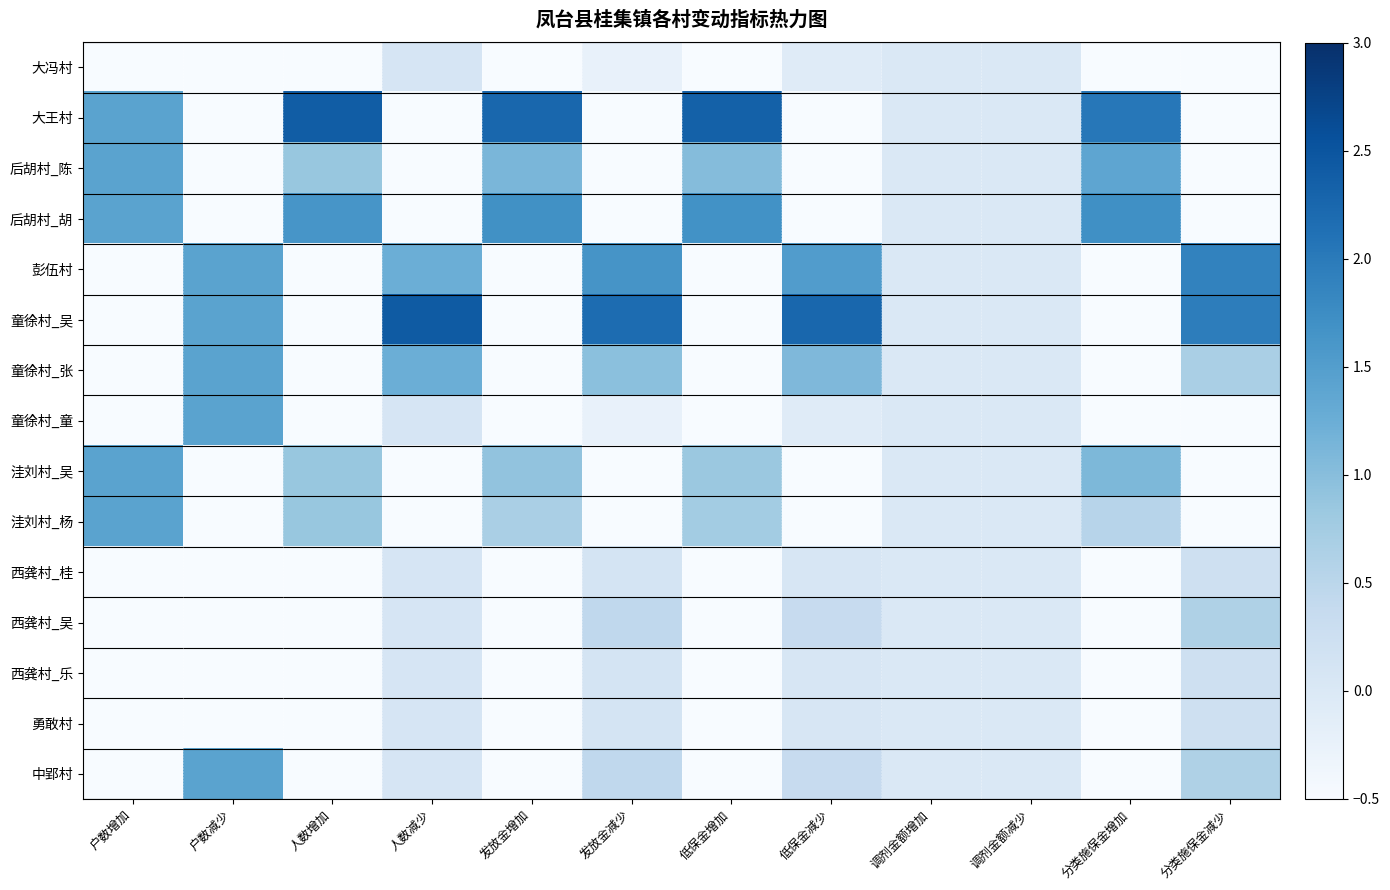

Reading left to right, what are all the values shown in this chart?

大冯村: 户数增加=-0.7	户数减少=-0.7	人数增加=-0.7	人数减少=0.1	发放金增加=-0.7	发放金减少=-0.2	低保金增加=-0.7	低保金减少=-0.1	调剂金额增加=0.0	调剂金额减少=0.0	分类施保金增加=-0.7	分类施保金减少=-0.6
大王村: 户数增加=1.4	户数减少=-0.7	人数增加=2.4	人数减少=-1.1	发放金增加=2.3	发放金减少=-1.1	低保金增加=2.3	低保金减少=-1.1	调剂金额增加=0.0	调剂金额减少=0.0	分类施保金增加=2.0	分类施保金减少=-1.1
后胡村_陈: 户数增加=1.4	户数减少=-0.7	人数增加=0.9	人数减少=-1.1	发放金增加=1.1	发放金减少=-1.1	低保金增加=1.0	低保金减少=-1.1	调剂金额增加=0.0	调剂金额减少=0.0	分类施保金增加=1.4	分类施保金减少=-1.1
后胡村_胡: 户数增加=1.4	户数减少=-0.7	人数增加=1.6	人数减少=-1.1	发放金增加=1.7	发放金减少=-1.1	低保金增加=1.7	低保金减少=-1.1	调剂金额增加=0.0	调剂金额减少=0.0	分类施保金增加=1.7	分类施保金减少=-1.1
彭伍村: 户数增加=-0.7	户数减少=1.4	人数增加=-0.7	人数减少=1.2	发放金增加=-0.7	发放金减少=1.6	低保金增加=-0.7	低保金减少=1.5	调剂金额增加=0.0	调剂金额减少=0.0	分类施保金增加=-0.7	分类施保金减少=1.9
童徐村_吴: 户数增加=-0.7	户数减少=1.4	人数增加=-0.7	人数减少=2.4	发放金增加=-0.7	发放金减少=2.2	低保金增加=-0.7	低保金减少=2.3	调剂金额增加=0.0	调剂金额减少=0.0	分类施保金增加=-0.7	分类施保金减少=2.0
童徐村_张: 户数增加=-0.7	户数减少=1.4	人数增加=-0.7	人数减少=1.2	发放金增加=-0.7	发放金减少=1.0	低保金增加=-0.7	低保金减少=1.1	调剂金额增加=0.0	调剂金额减少=0.0	分类施保金增加=-0.7	分类施保金减少=0.7
童徐村_童: 户数增加=-0.7	户数减少=1.4	人数增加=-0.7	人数减少=0.1	发放金增加=-0.7	发放金减少=-0.2	低保金增加=-0.7	低保金减少=-0.1	调剂金额增加=0.0	调剂金额减少=0.0	分类施保金增加=-0.7	分类施保金减少=-0.6
洼刘村_吴: 户数增加=1.4	户数减少=-0.7	人数增加=0.9	人数减少=-1.1	发放金增加=0.9	发放金减少=-1.1	低保金增加=0.8	低保金减少=-1.1	调剂金额增加=0.0	调剂金额减少=0.0	分类施保金增加=1.1	分类施保金减少=-1.1
洼刘村_杨: 户数增加=1.4	户数减少=-0.7	人数增加=0.9	人数减少=-1.1	发放金增加=0.7	发放金减少=-1.1	低保金增加=0.7	低保金减少=-1.1	调剂金额增加=0.0	调剂金额减少=0.0	分类施保金增加=0.5	分类施保金减少=-1.1
西龚村_桂: 户数增加=-0.7	户数减少=-0.7	人数增加=-0.7	人数减少=0.1	发放金增加=-0.7	发放金减少=0.1	低保金增加=-0.7	低保金减少=0.1	调剂金额增加=0.0	调剂金额减少=0.0	分类施保金增加=-0.7	分类施保金减少=0.2
西龚村_吴: 户数增加=-0.7	户数减少=-0.7	人数增加=-0.7	人数减少=0.1	发放金增加=-0.7	发放金减少=0.4	低保金增加=-0.7	低保金减少=0.4	调剂金额增加=0.0	调剂金额减少=0.0	分类施保金增加=-0.7	分类施保金减少=0.6
西龚村_乐: 户数增加=-0.7	户数减少=-0.7	人数增加=-0.7	人数减少=0.1	发放金增加=-0.7	发放金减少=0.1	低保金增加=-0.7	低保金减少=0.1	调剂金额增加=0.0	调剂金额减少=0.0	分类施保金增加=-0.7	分类施保金减少=0.2
勇敢村: 户数增加=-0.7	户数减少=-0.7	人数增加=-0.7	人数减少=0.1	发放金增加=-0.7	发放金减少=0.1	低保金增加=-0.7	低保金减少=0.1	调剂金额增加=0.0	调剂金额减少=0.0	分类施保金增加=-0.7	分类施保金减少=0.2
中郢村: 户数增加=-0.7	户数减少=1.4	人数增加=-0.7	人数减少=0.1	发放金增加=-0.7	发放金减少=0.4	低保金增加=-0.7	低保金减少=0.4	调剂金额增加=0.0	调剂金额减少=0.0	分类施保金增加=-0.7	分类施保金减少=0.6